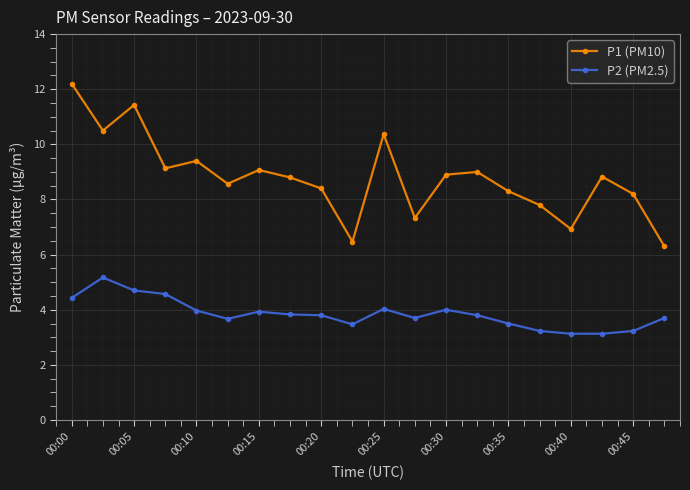

What is the value of the P1 (PM10) point at the 20th from the left?

6.3